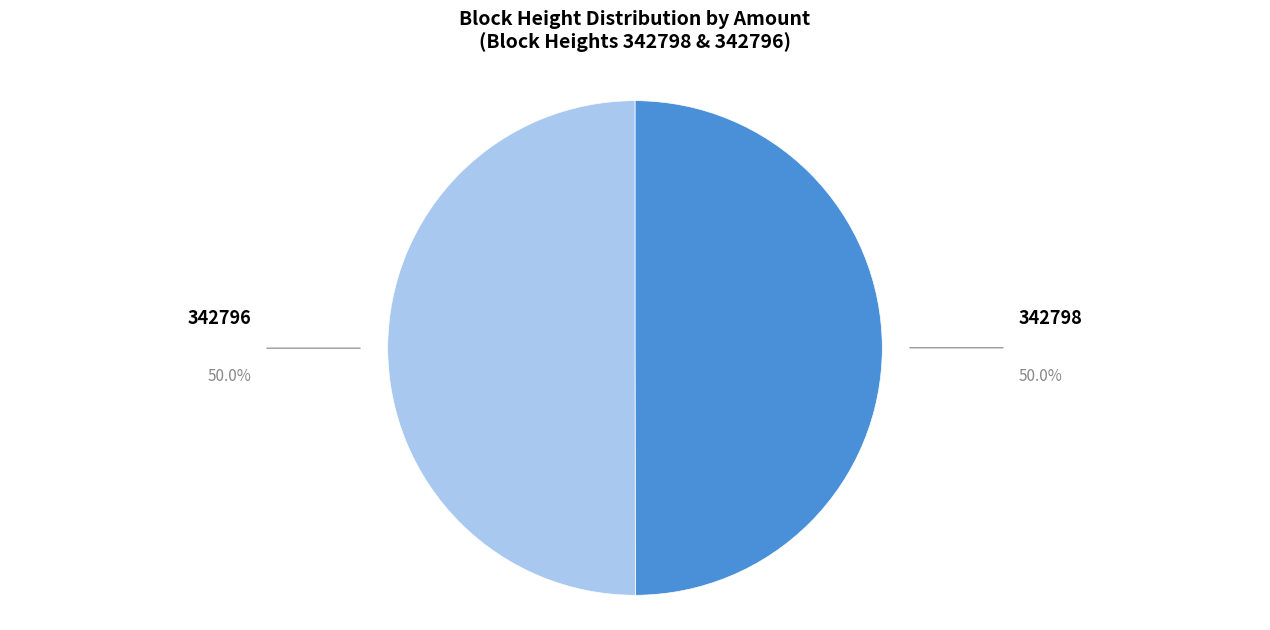

Is the sum of 342798 and 342796 greater than half?

Yes